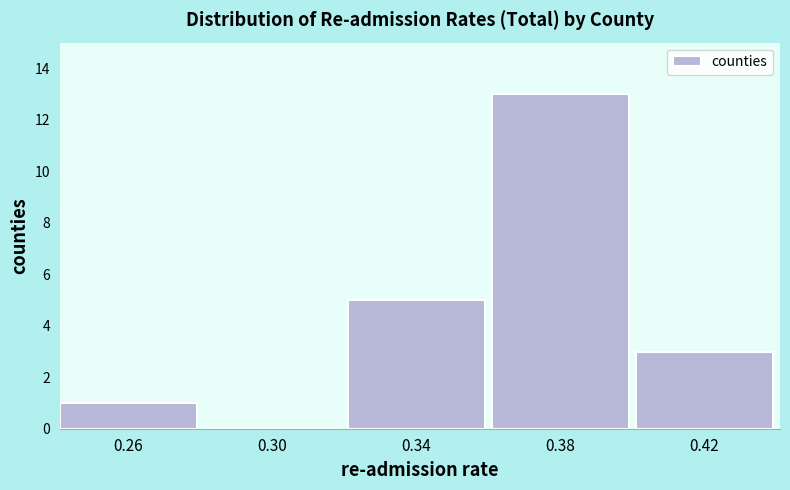

Reading left to right, transcribe this chart: for each bar, give the range it covers on the x-axis and its height. The values are not printed on the chart, so give them approximately, as read against the axis.

0.24 to 0.28: 1
0.28 to 0.32: 0
0.32 to 0.36: 5
0.36 to 0.40: 13
0.40 to 0.44: 3